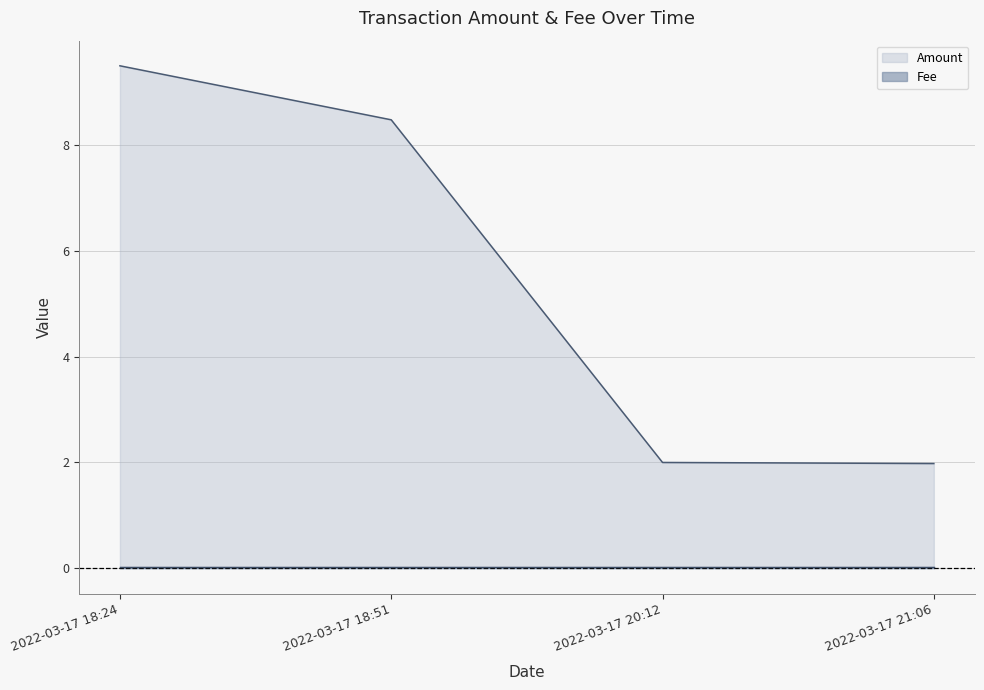

What is the ratio of the value at 2022-03-17 20:12 to the value at 2022-03-17 21:06?

1.0